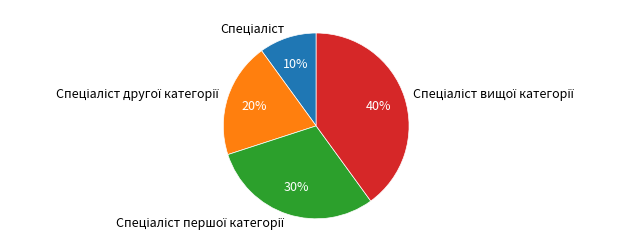

Does any single category account for the majority?

No